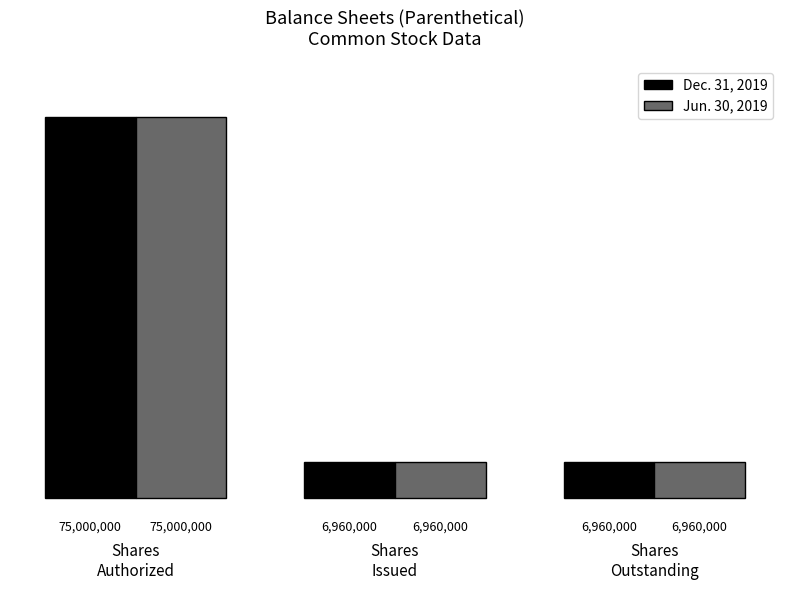

What are all the series names shown in the legend?

Dec. 31, 2019, Jun. 30, 2019